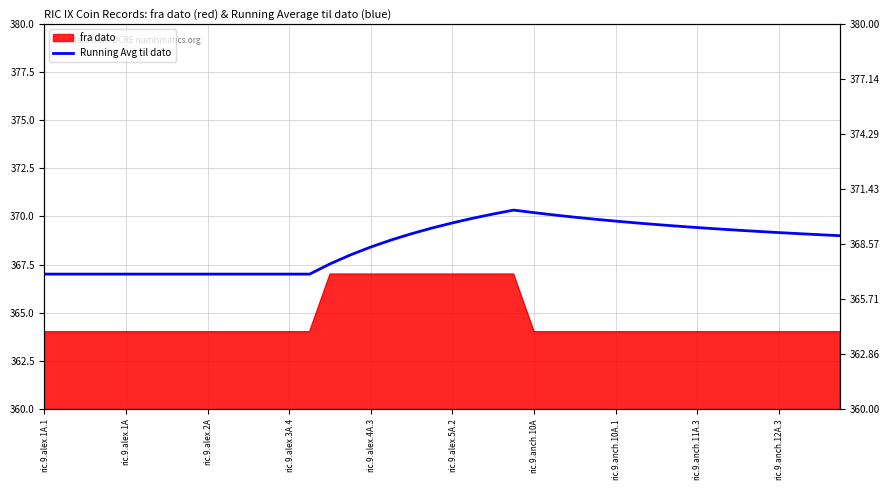

What is the ratio of the value at 30 to the value at 27?

1.0